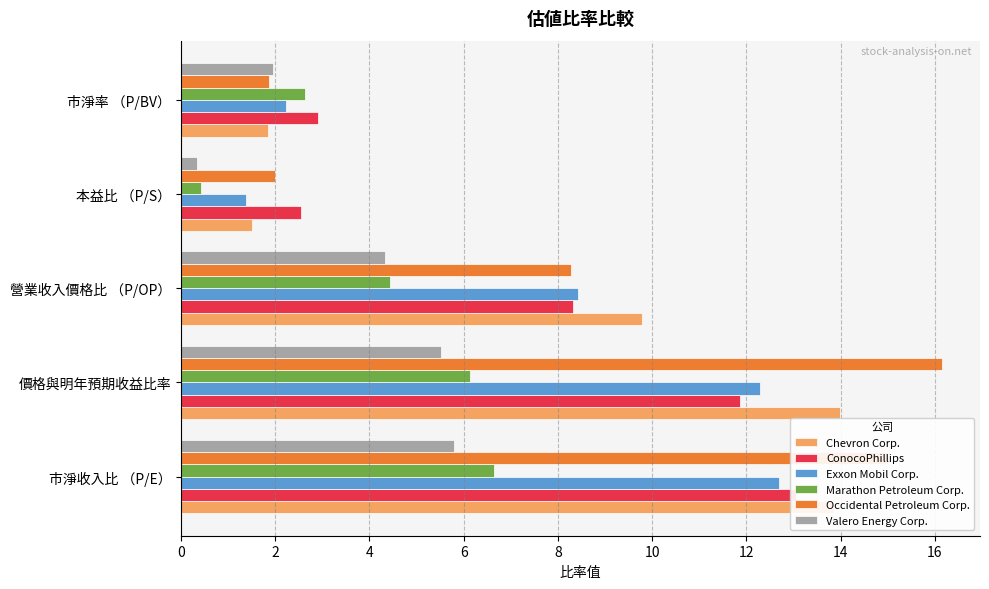

Between 市淨收入比 （P/E） and 價格與明年預期收益比率, which series saw the biggest shift?

ConocoPhillips